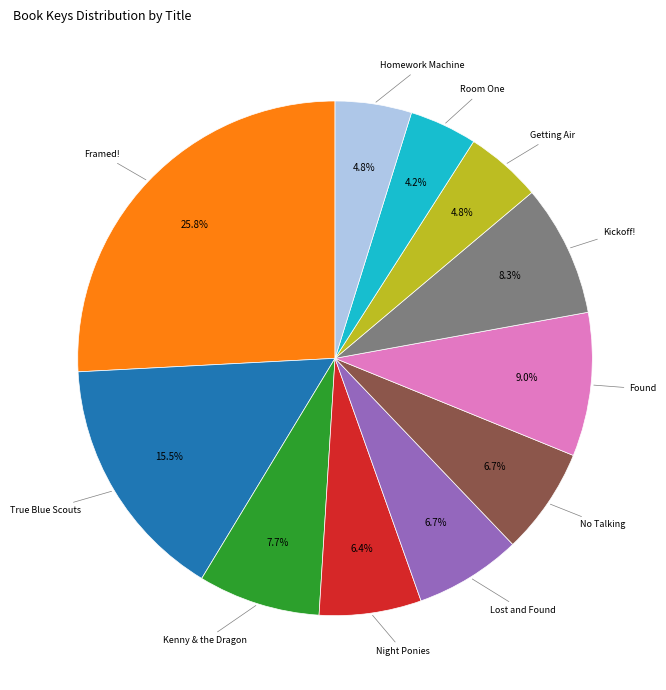

Does any single category account for the majority?

No